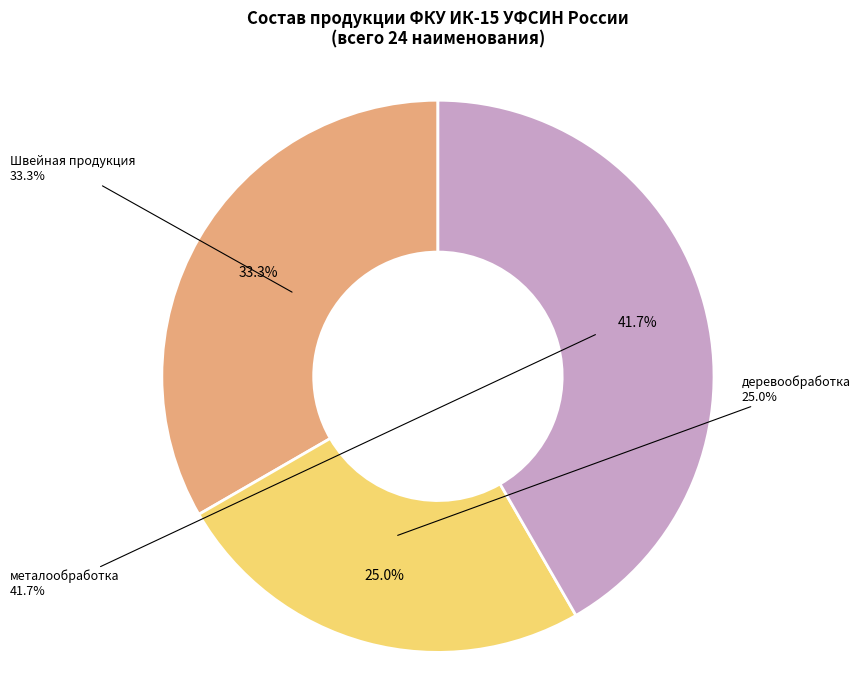

Which slice is the largest?

металообработка